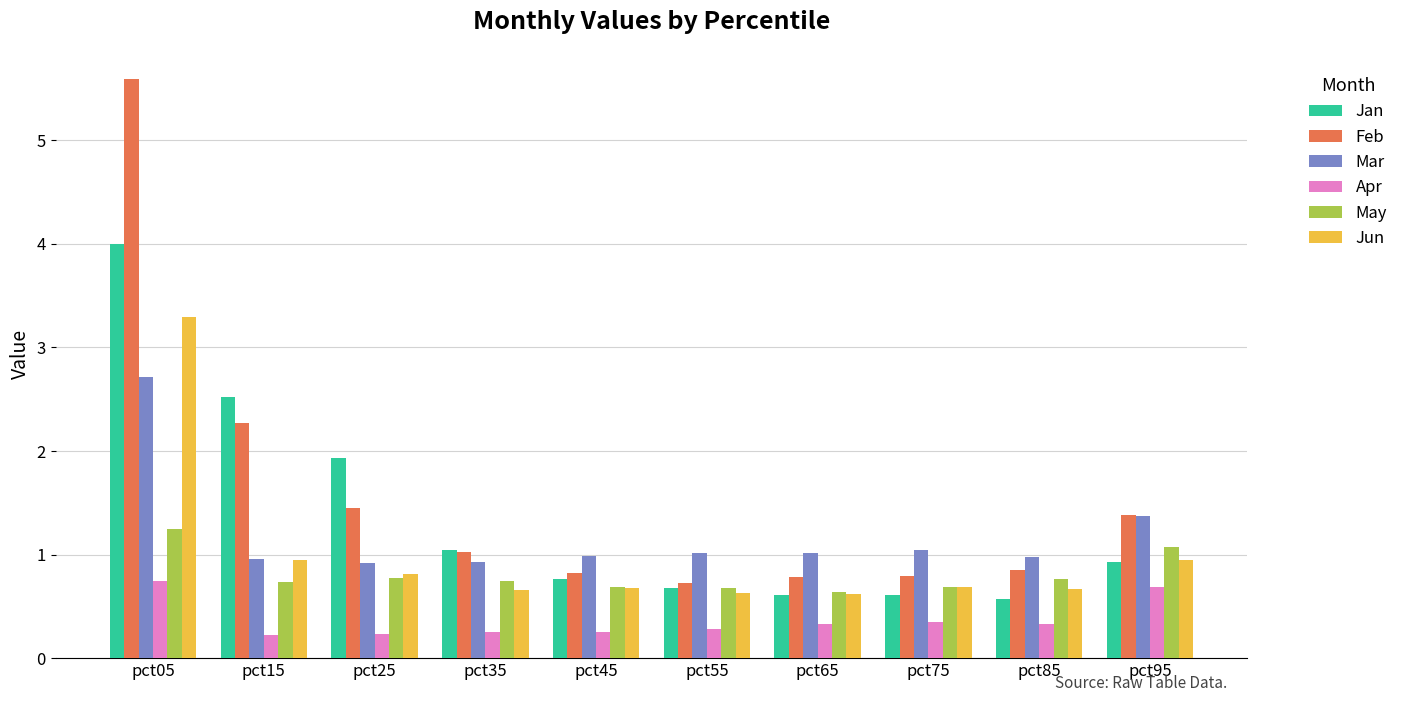

What is the minimum value shown in the chart?

0.2